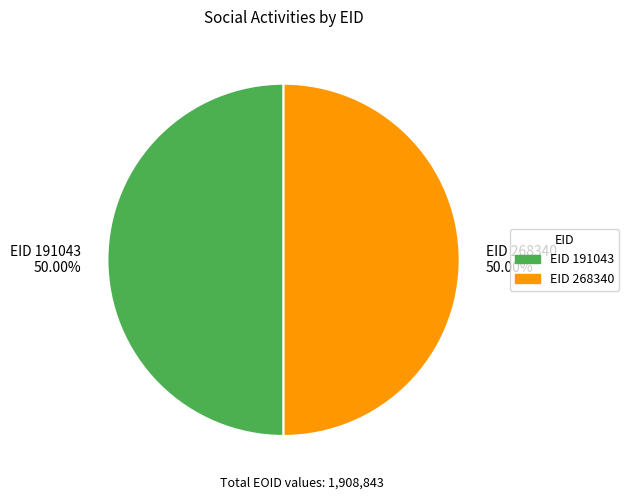

How many slices are in this pie chart?

2